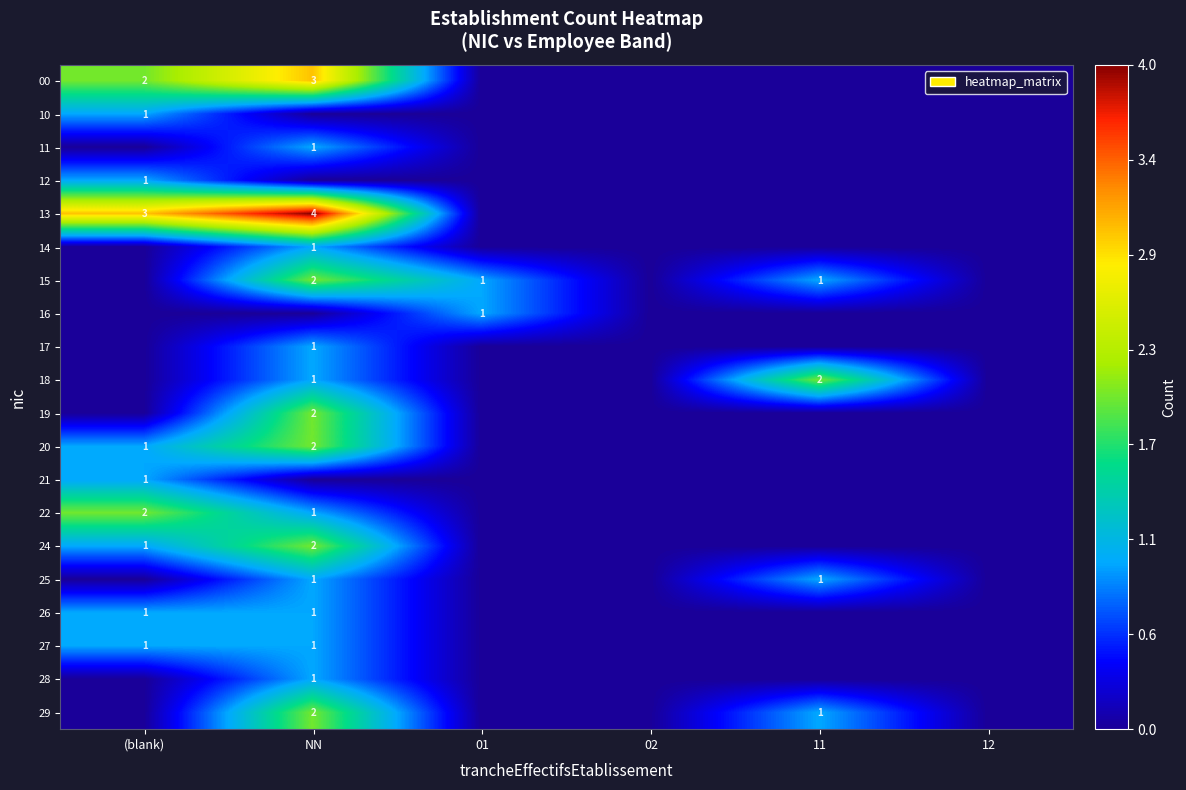

True or false: 25 has a value of 1 at 01.

False